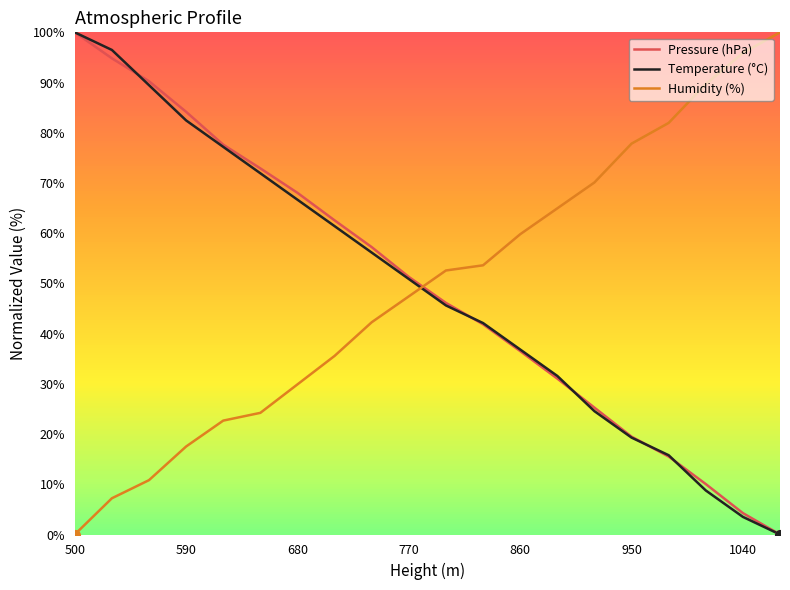

What is the highest value of the Humidity (%) series?

100.0